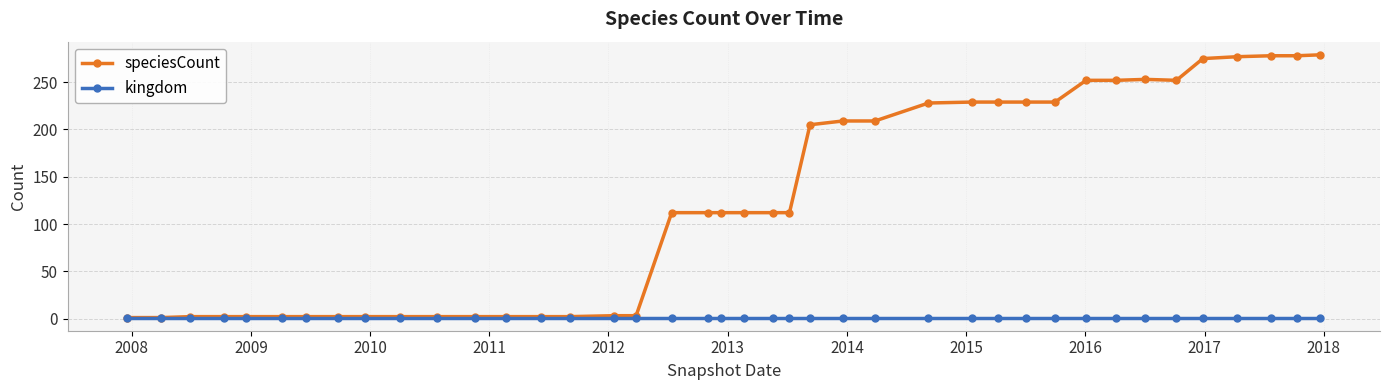

Which series has the largest total across all categories?

speciesCount